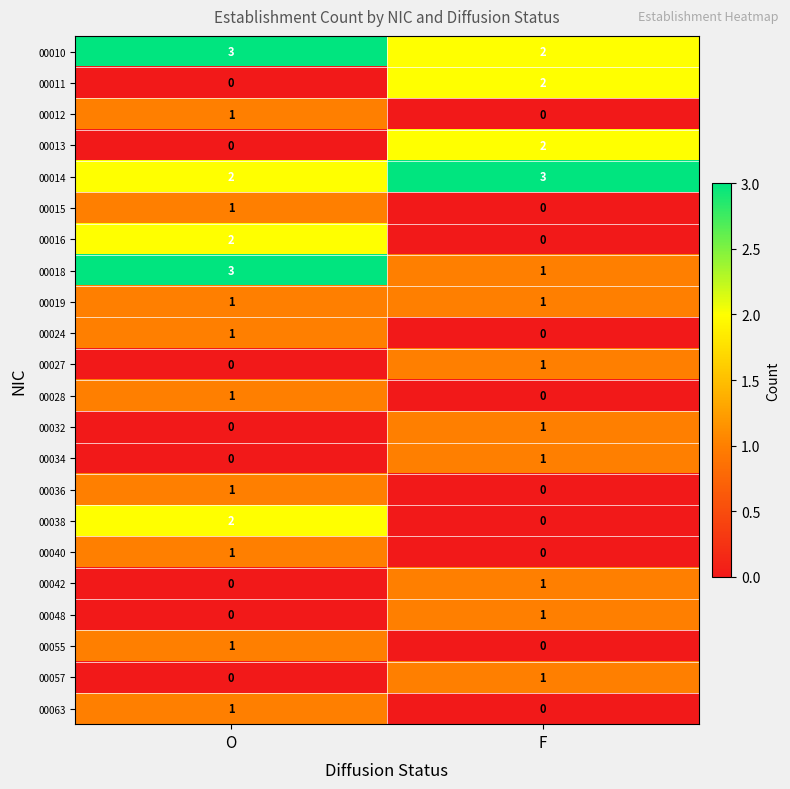

What is the total value across all series at F?

17